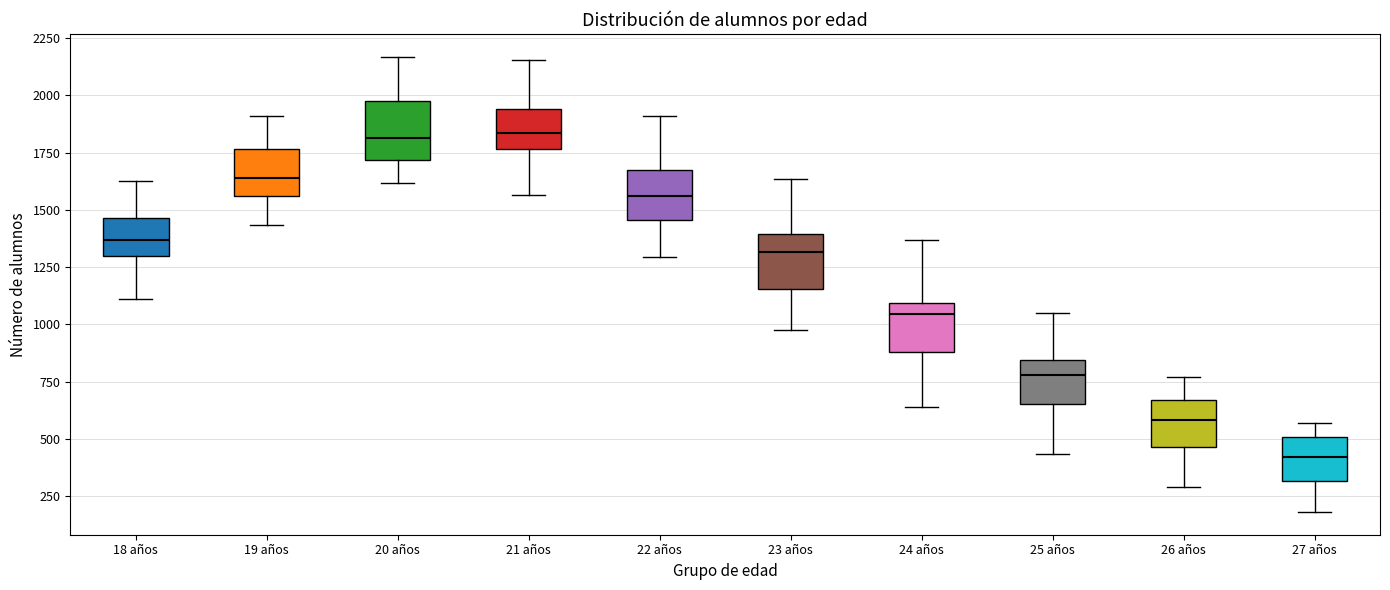

Where is the upper edge of the box for 21 años on the y-axis? The values are not printed on the chart, so give them approximately, as read against the axis.

1950